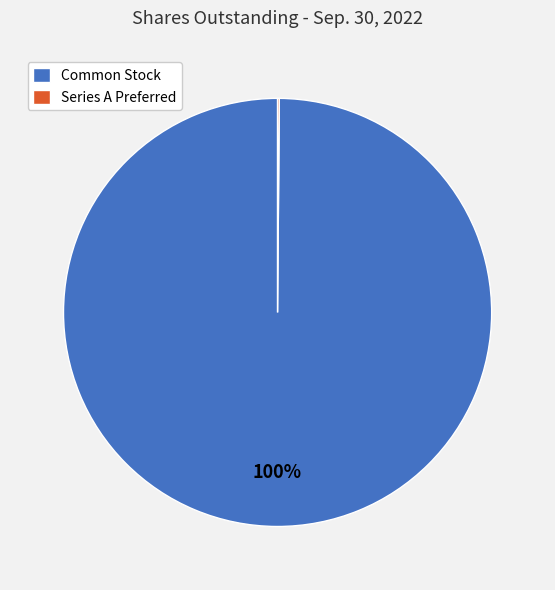

To the nearest percent, what is the difference between the largest and smallest slice percentages?

100%